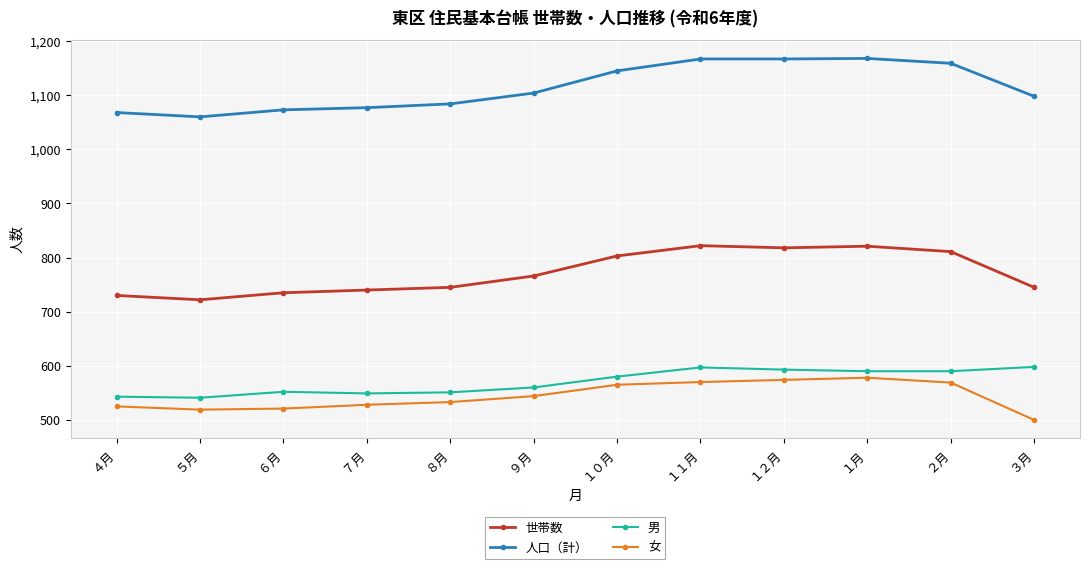

Which series has the largest total across all categories?

人口（計）